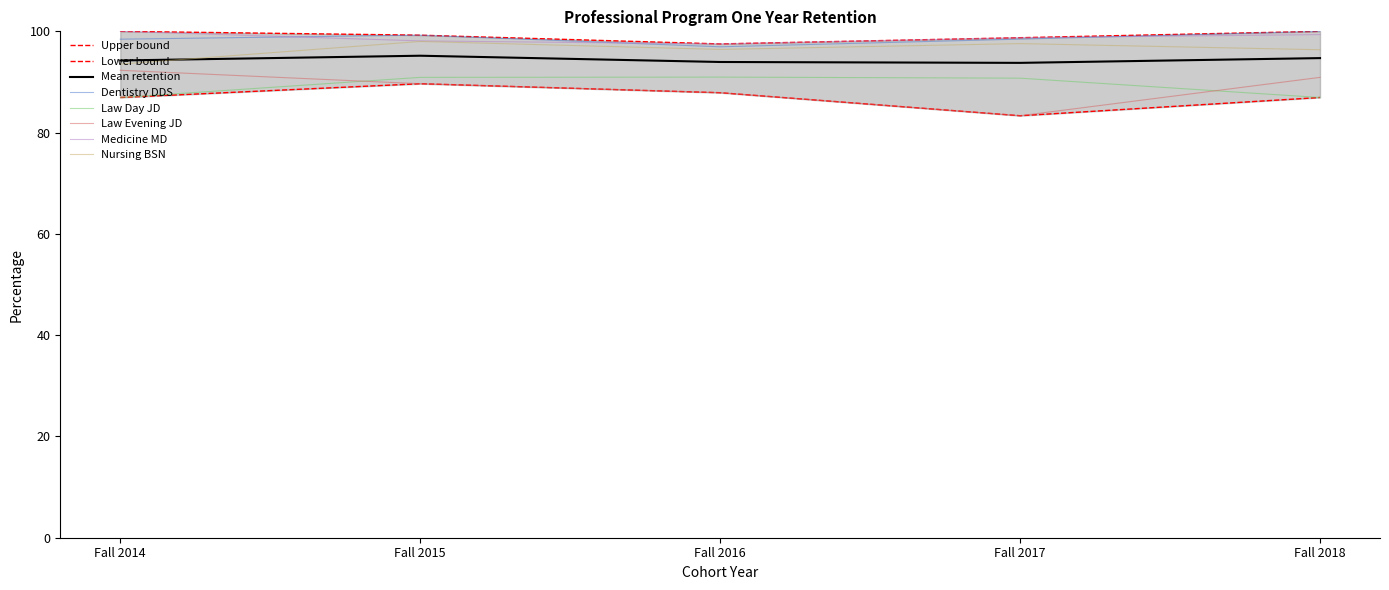

How many values in the Law Evening JD series exceed 89?

3